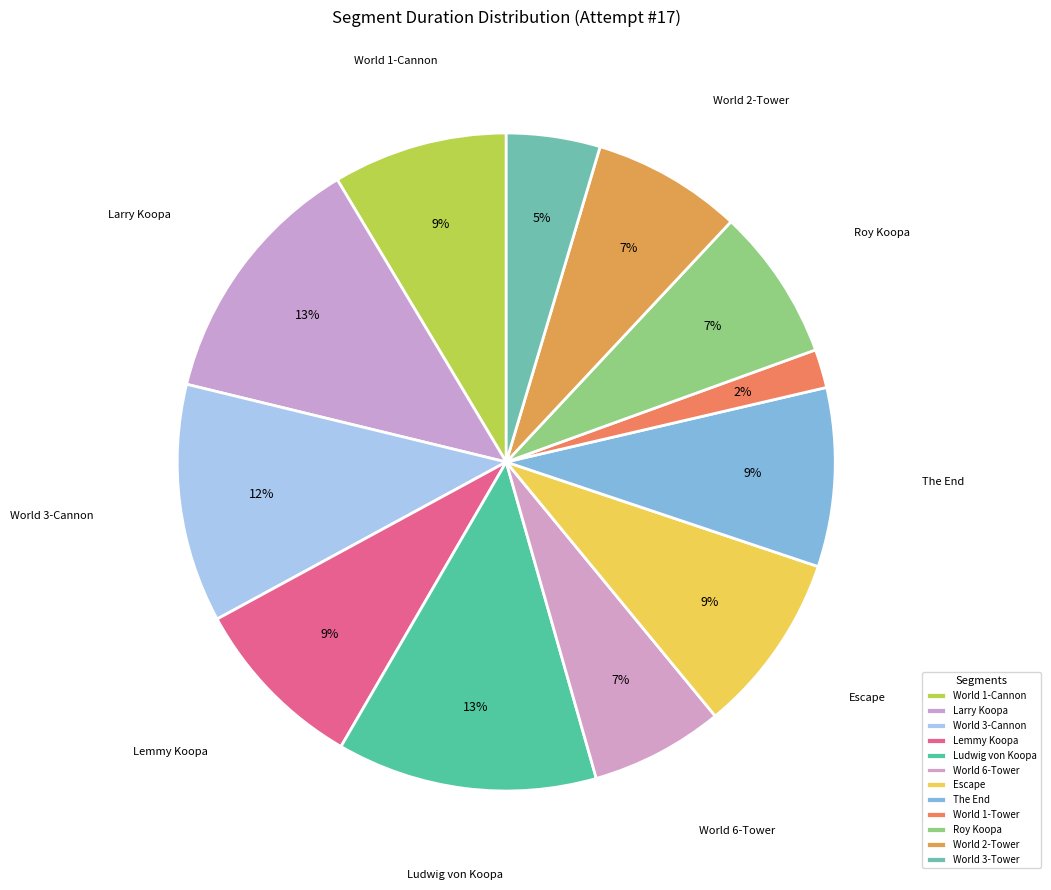

The Larry Koopa slice represents 1% of the pie. True or false?

False